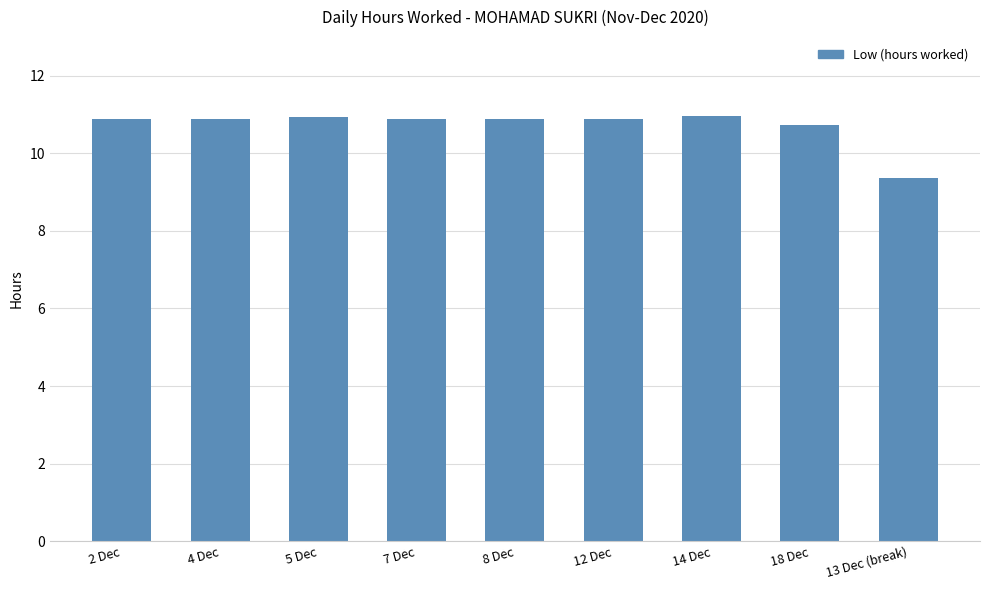

What is the difference between the maximum and minimum values?

1.6